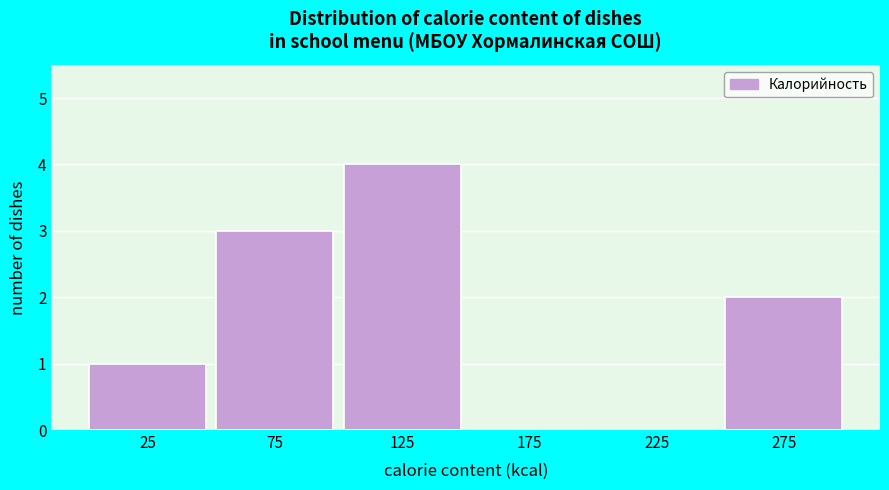

Reading left to right, list every bar in this chart as the range it spans on the x-axis followed by its height. The values are not printed on the chart, so give them approximately, as read against the axis.

0 to 50: 1
50 to 100: 3
100 to 150: 4
150 to 200: 0
200 to 250: 0
250 to 300: 2